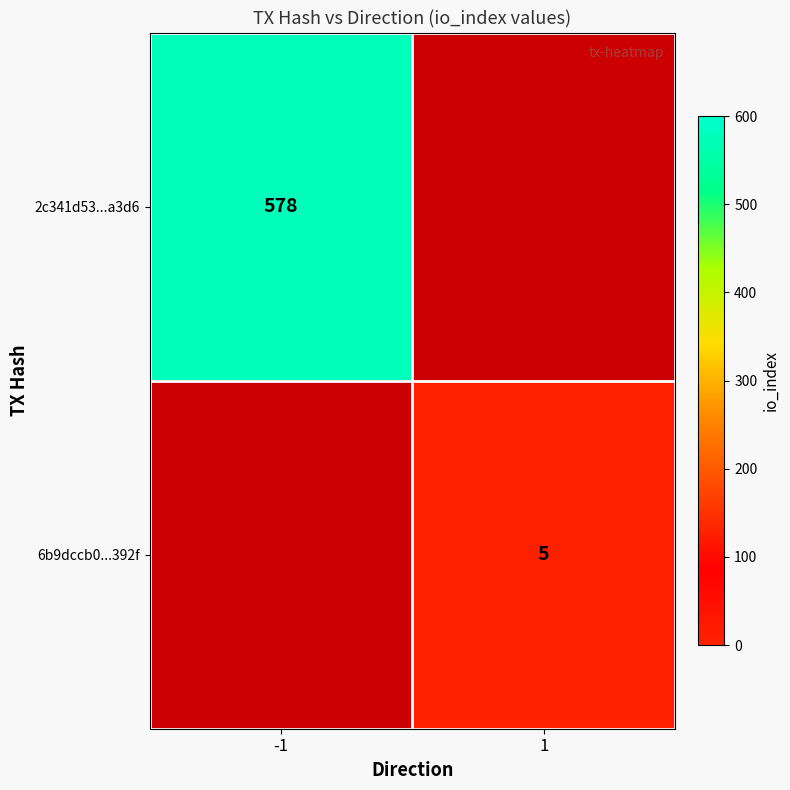

The 6b9dccb0...392f series shows 5 at 1. True or false?

True